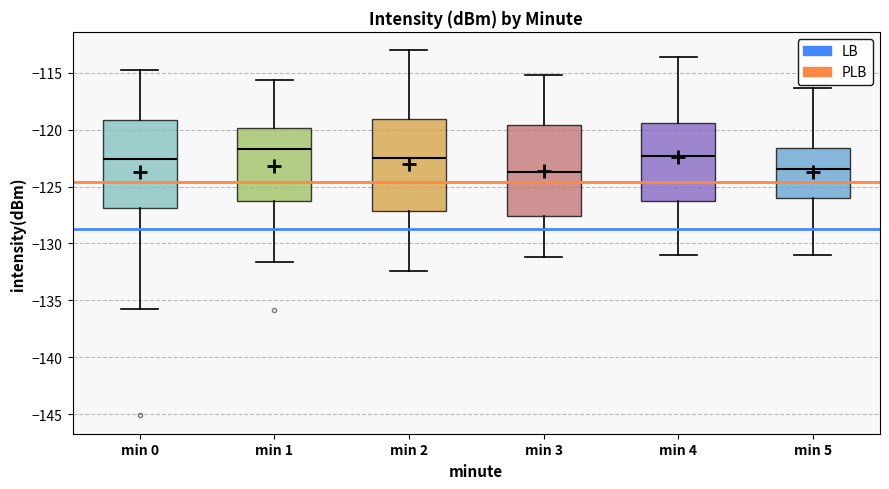

Where is the upper edge of the box for min 2 on the y-axis? The values are not printed on the chart, so give them approximately, as read against the axis.

-119.0